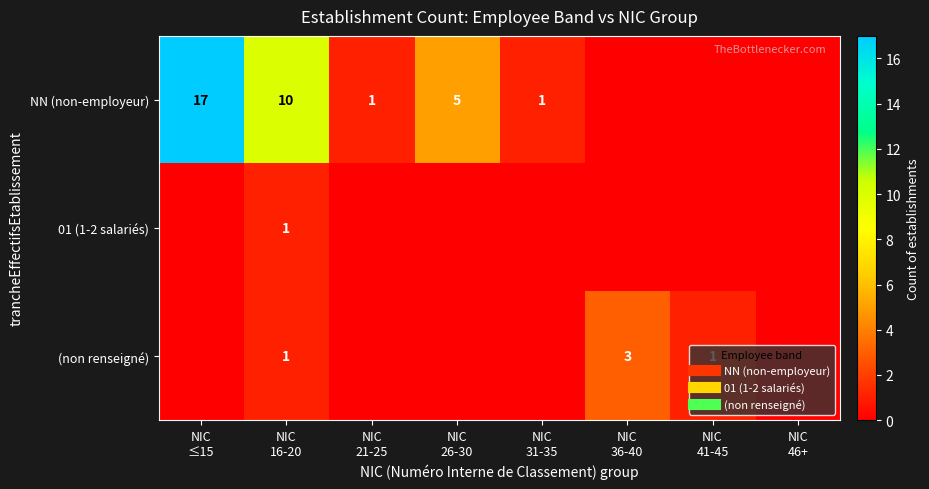

True or false: (non renseigné) has a value of -2 at NIC 46+.

False